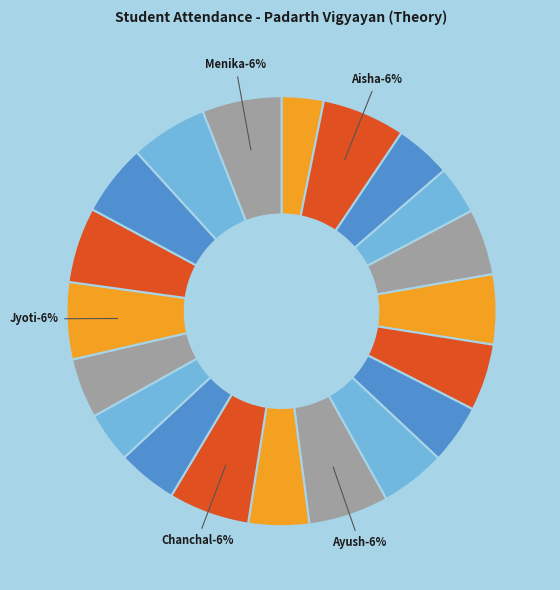

Which category has the smallest portion of the pie?

Aasiya Parween